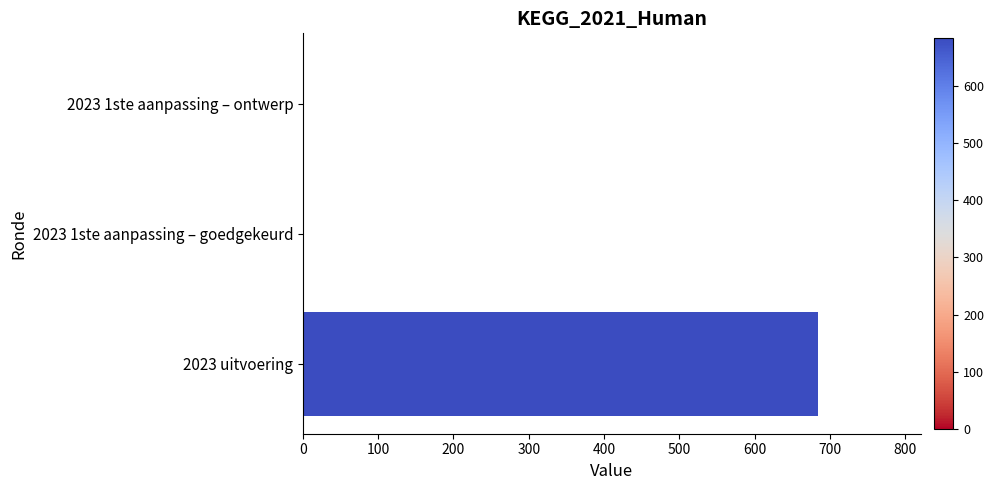

True or false: the data shows 684 at 2023 uitvoering.

True